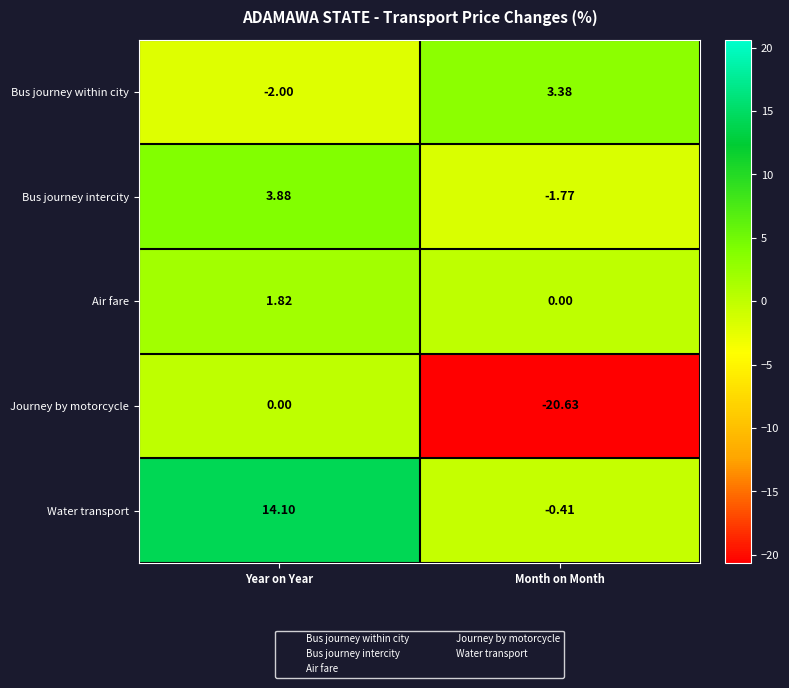

What is the minimum value shown in the chart?

-20.6